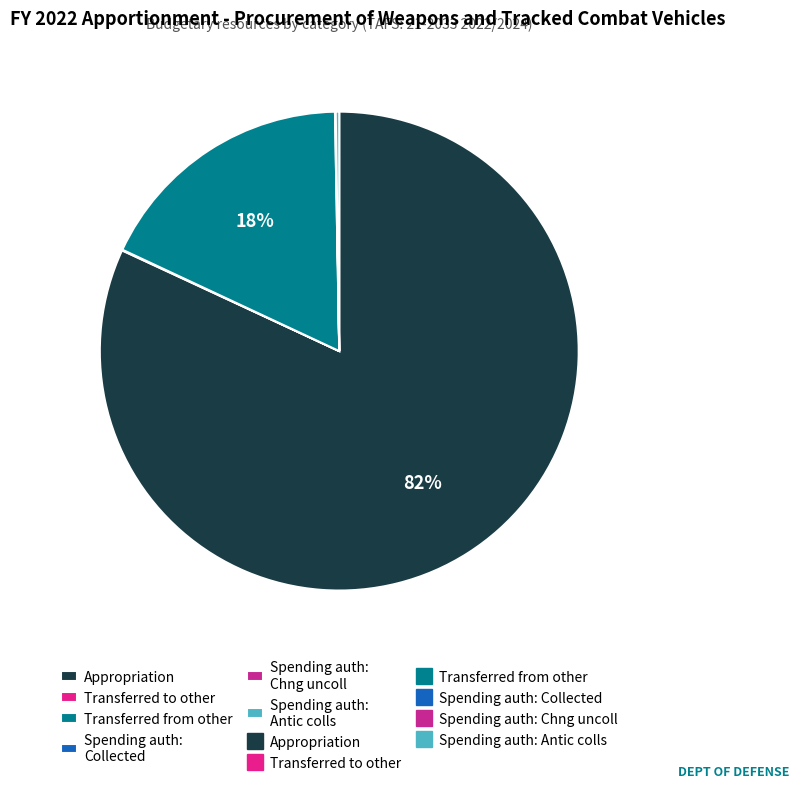

How many slices are in this pie chart?

6